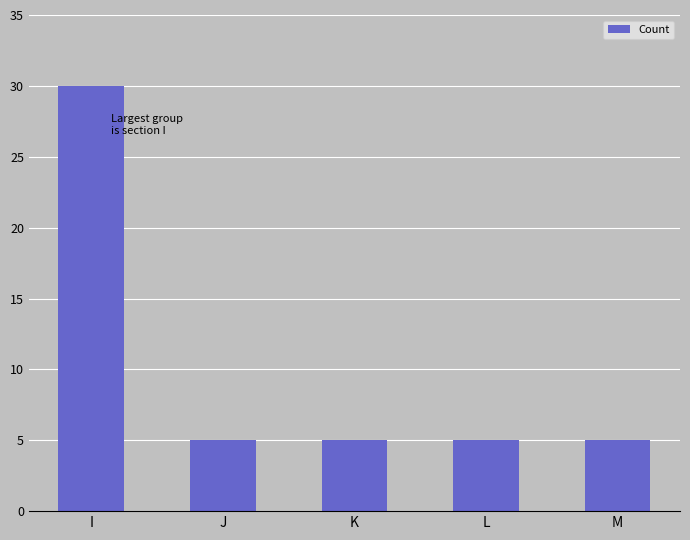

What is the approximate value at L?

5